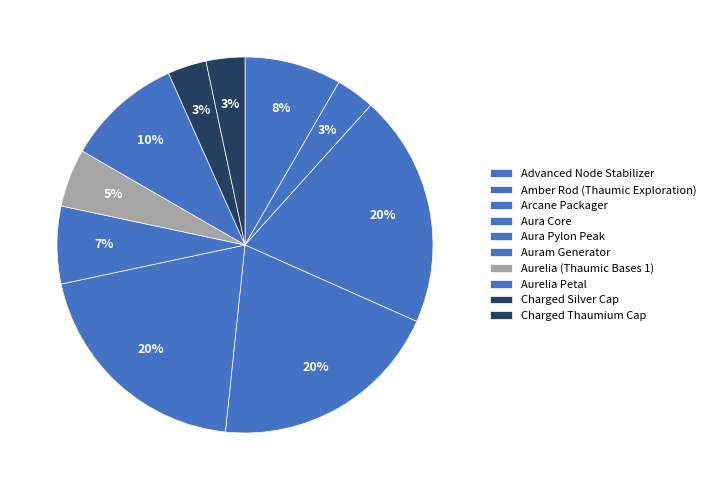

To the nearest percent, what is the difference between the Arcane Packager and Aurelia (Thaumic Bases 1) slice percentages?

15%